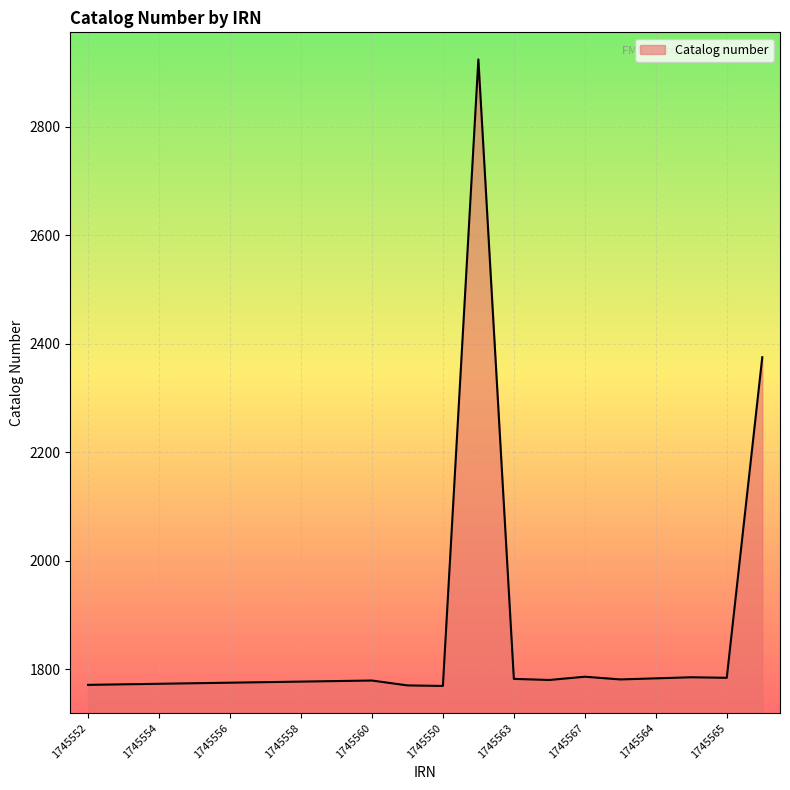

What is the sum of all values?

37294